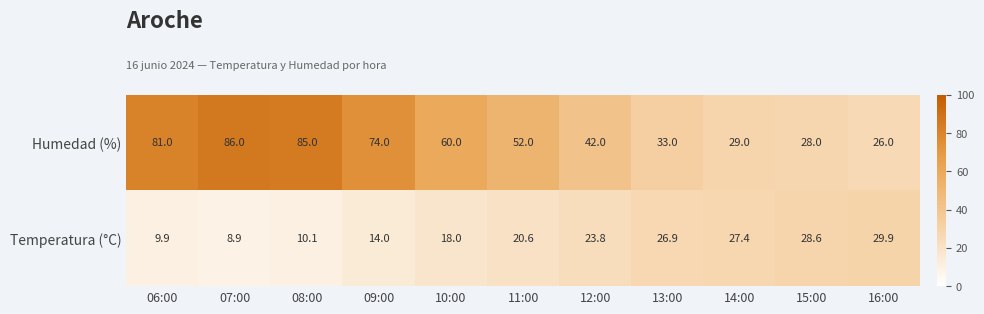

Which series has the widest spread of values?

Humedad (%)